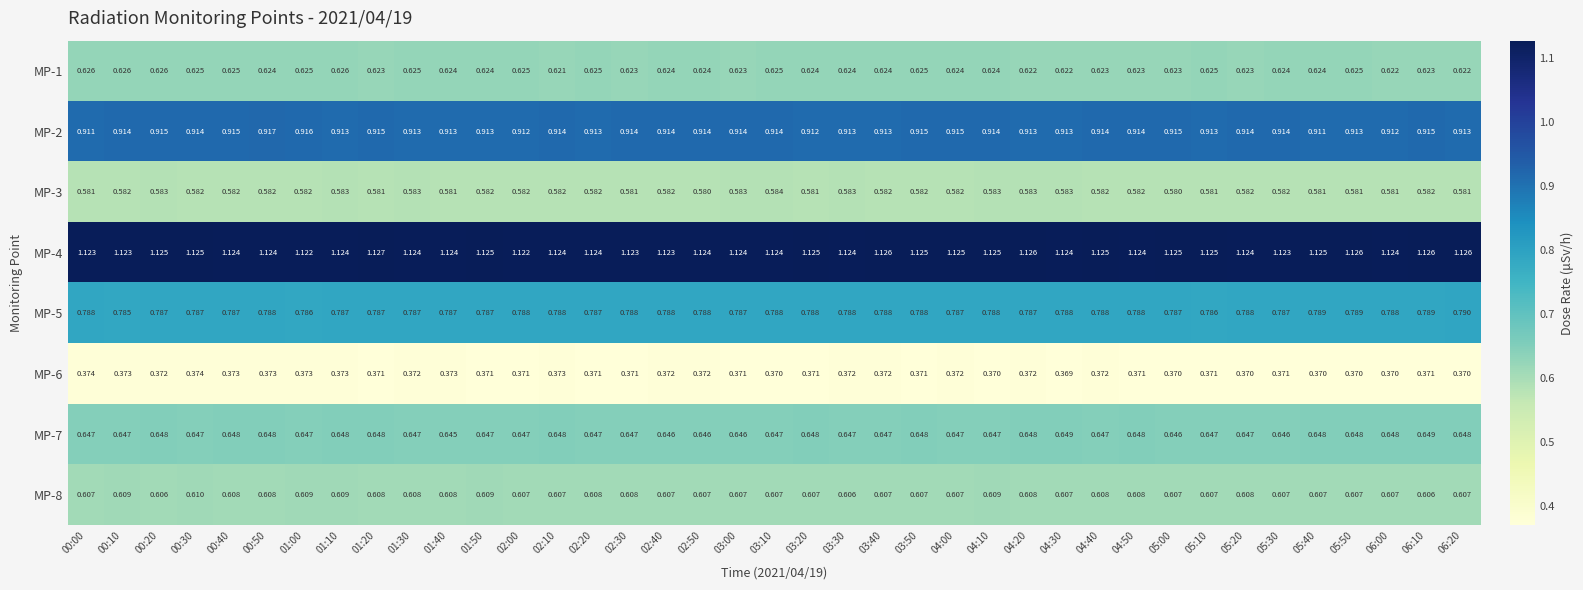

Is the value of MP-6 at 00:20 greater than the value of MP-3 at 05:10?

No